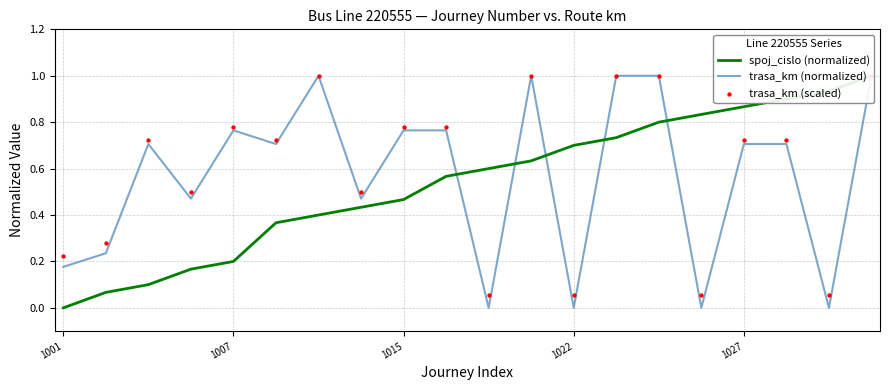

What is the total value across all series at 15?

0.9